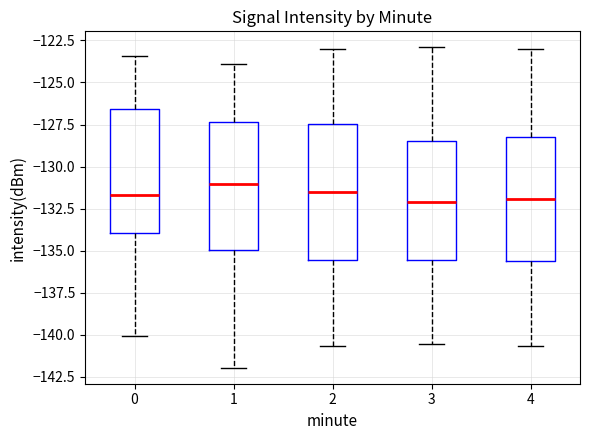

Reading left to right, read every box against the y-axis: the position of its median line, the range the box covers, and the ends of its whiskers. The values are not printed on the chart, so give them approximately, as read against the axis.

0: median -131.5, box -134.0 to -126.5, whiskers -140.0 to -123.5
1: median -131.0, box -135.0 to -127.5, whiskers -142.0 to -124.0
2: median -131.5, box -135.5 to -127.5, whiskers -140.5 to -123.0
3: median -132.0, box -135.5 to -128.5, whiskers -140.5 to -123.0
4: median -132.0, box -135.5 to -128.0, whiskers -140.5 to -123.0